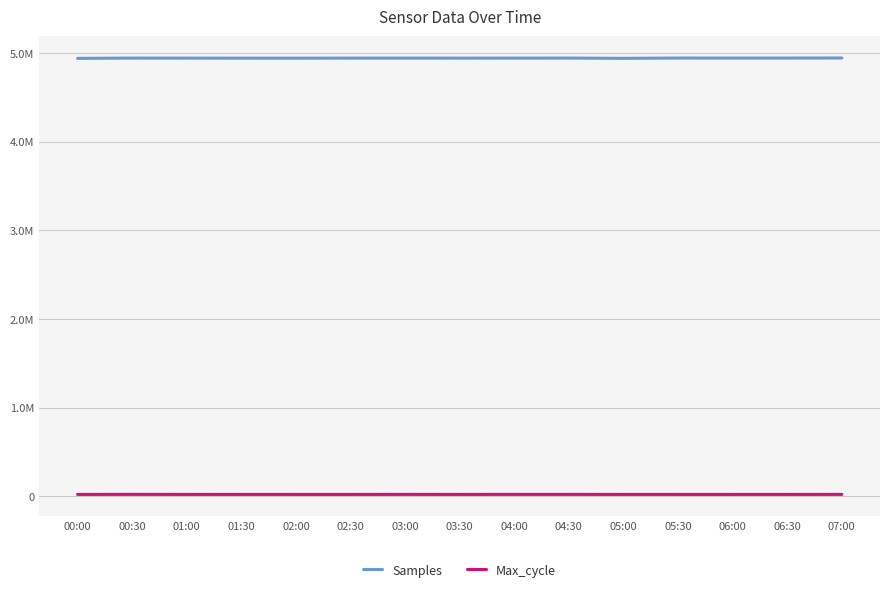

Where is the first local maximum for Samples?

00:30